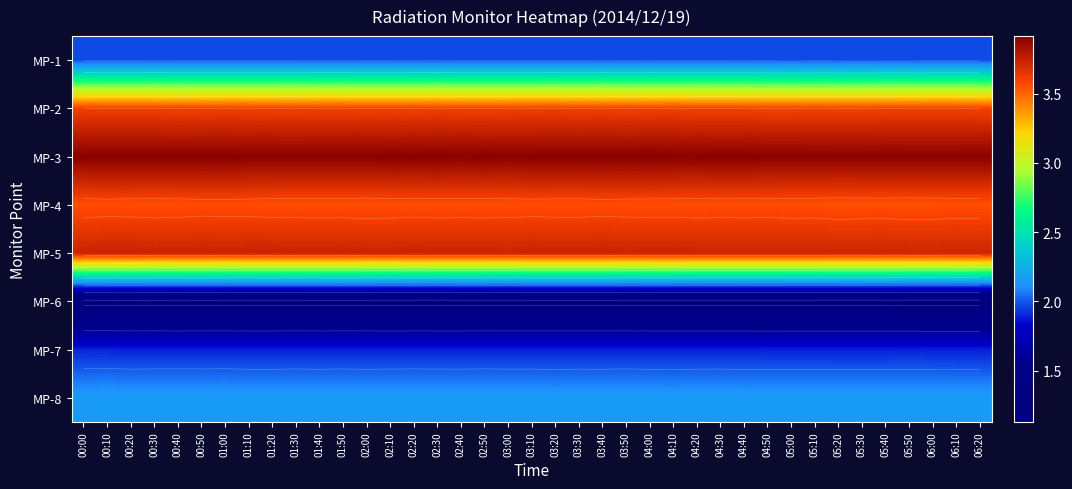

Count the number of data series in this chart.

8